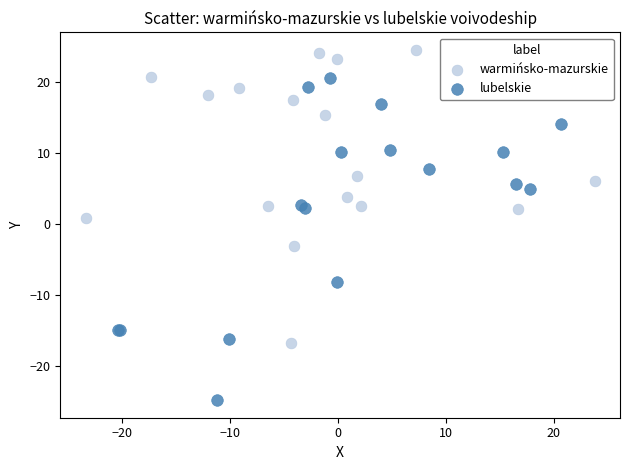

Which series contains the lowest Y value?

lubelskie